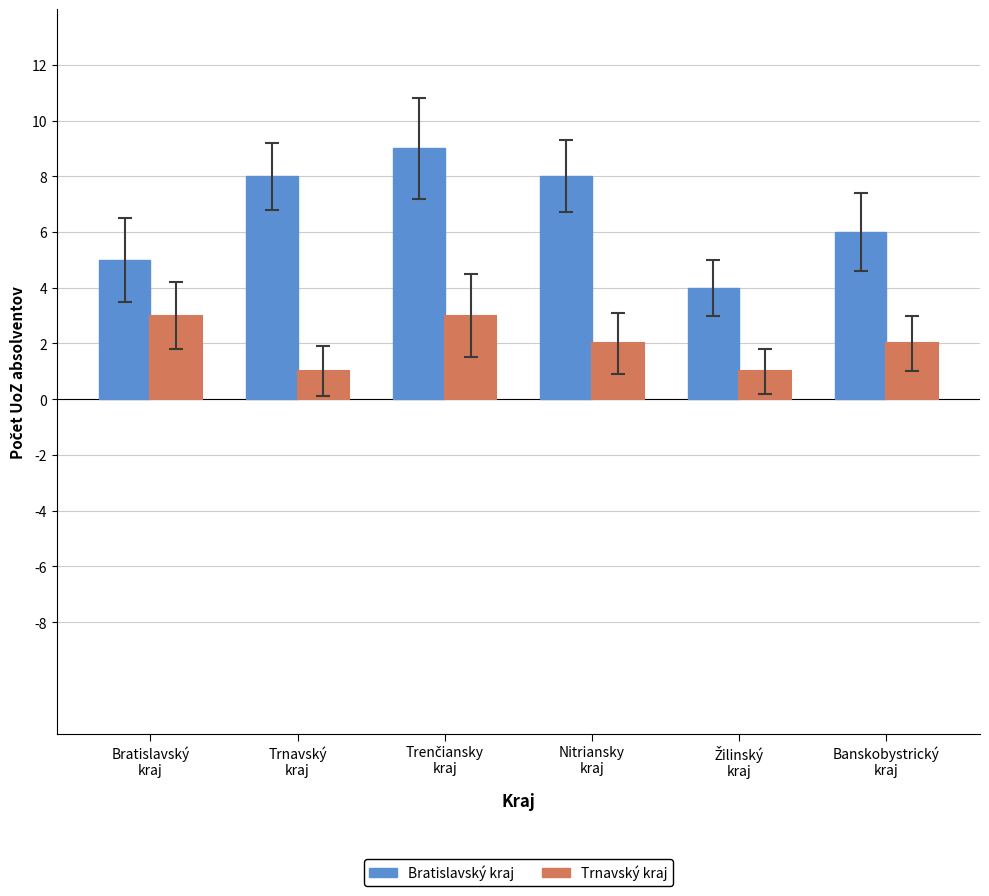

What is the sum of all Trnavský kraj values?

12